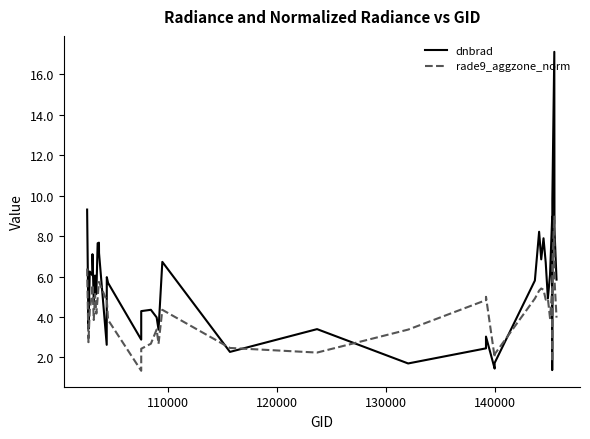

Is it true that rade9_aggzone_norm equals 5.3 at 33?

False